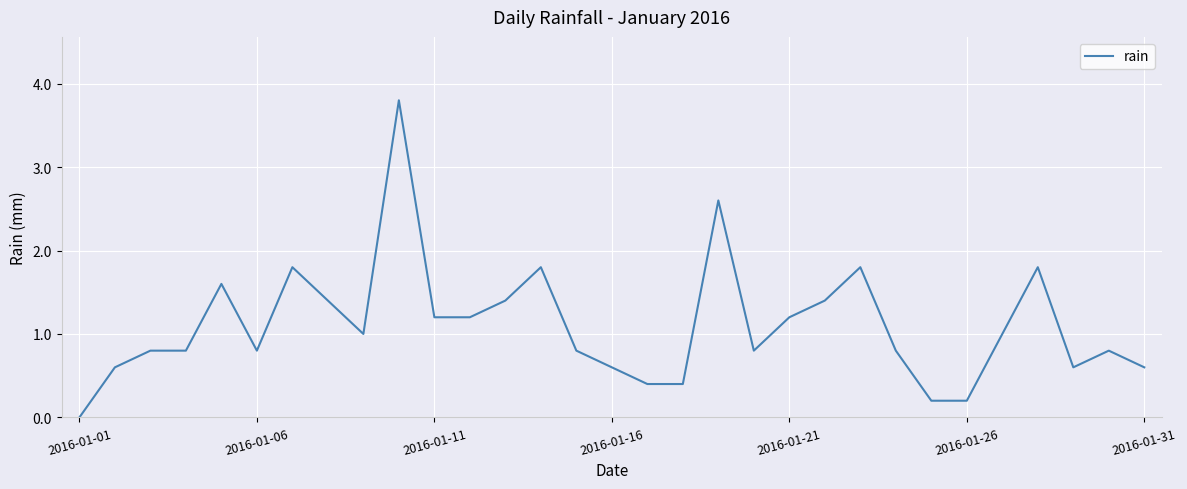

What is the greatest value displayed?

3.8